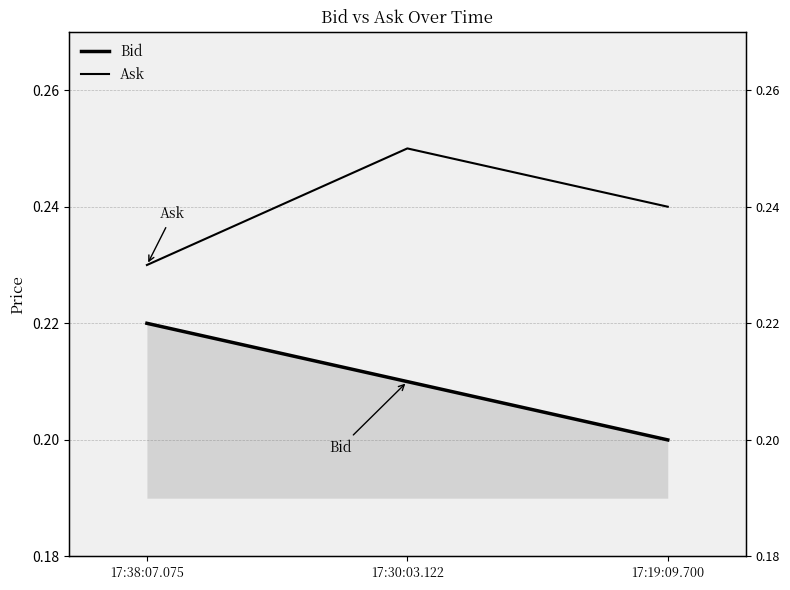

List the labels in order of Ask value, smallest first.

17:38:07.075, 17:19:09.700, 17:30:03.122